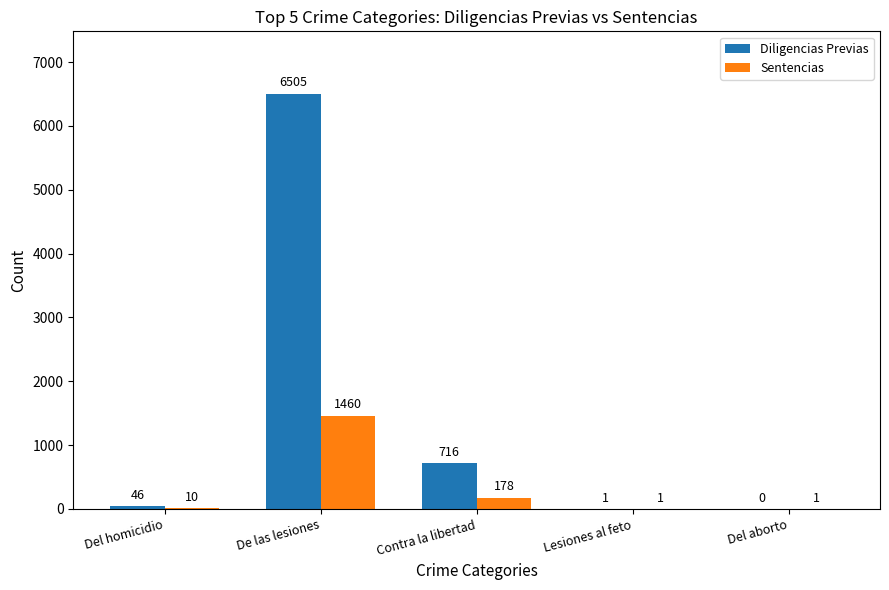

True or false: Sentencias has a value of 178 at Contra la libertad.

True